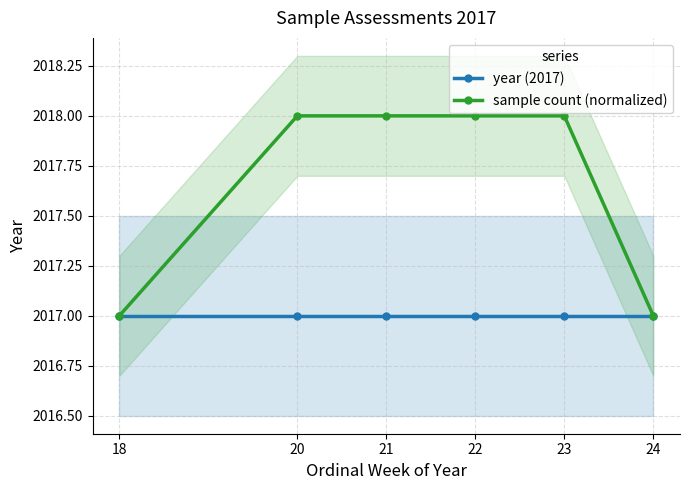

What is the minimum value for sample count (normalized)?

2017